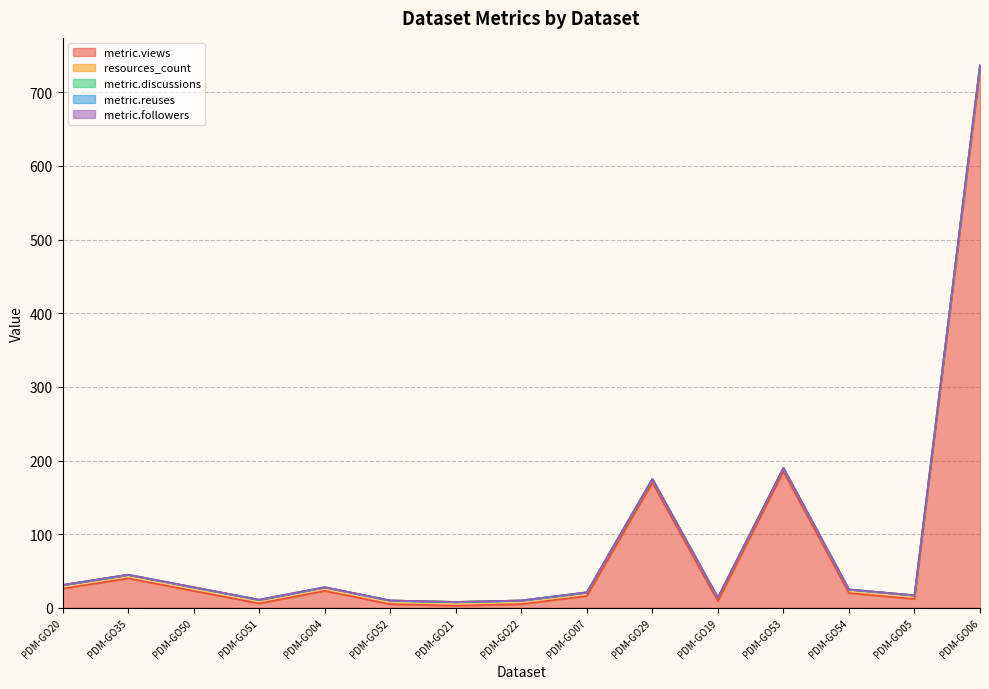

How many interior local peaks does the metric.views series have?

4